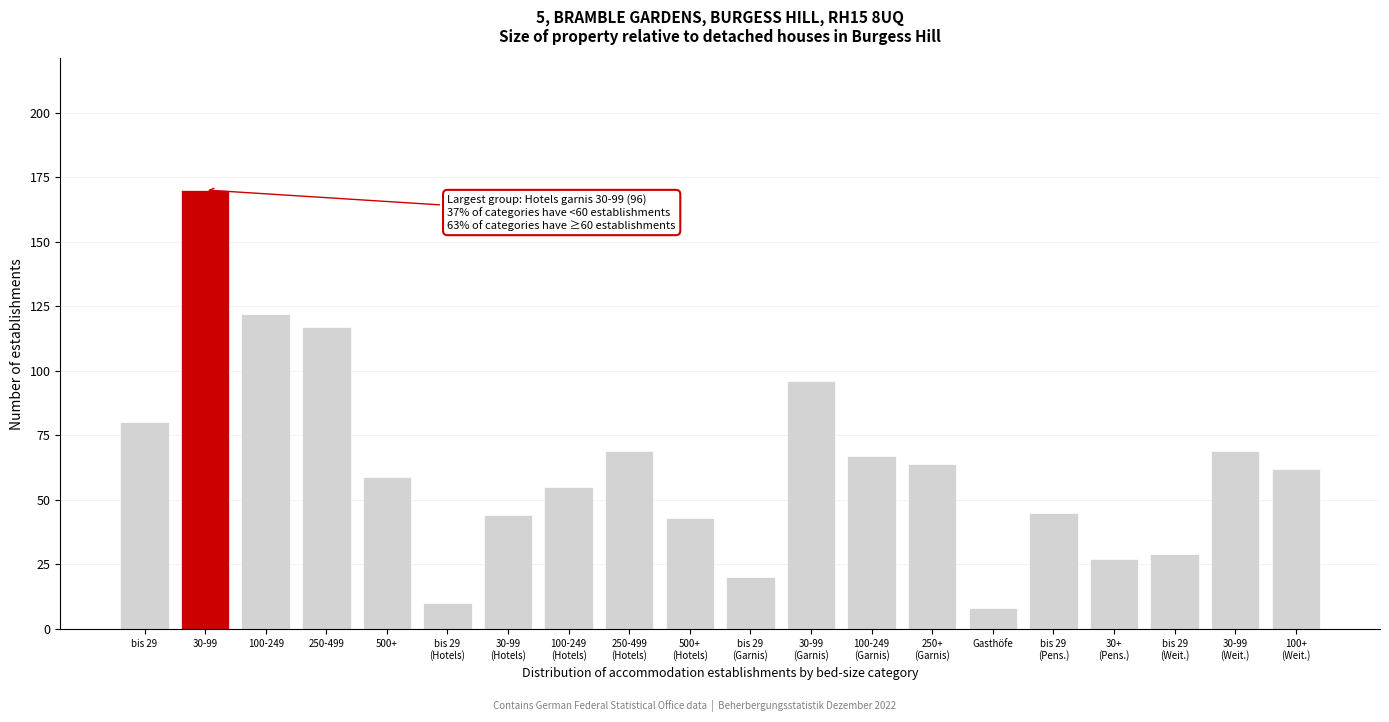

Reading right to left, what are all the values shown in this chart?

62	69	29	27	45	8	64	67	96	20	43	69	55	44	10	59	117	122	170	80